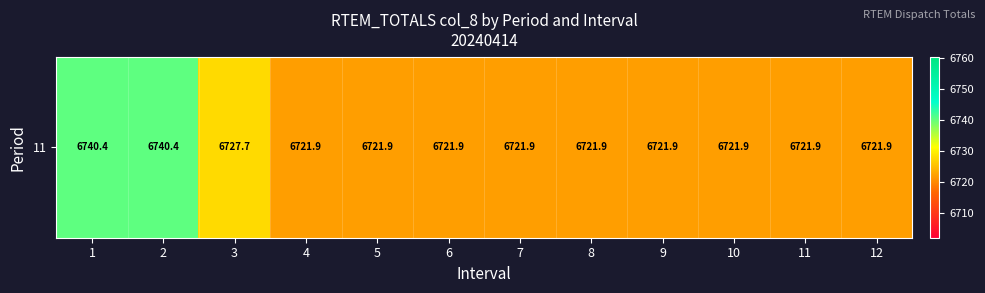

Which has a higher value, 5 or 12?

5